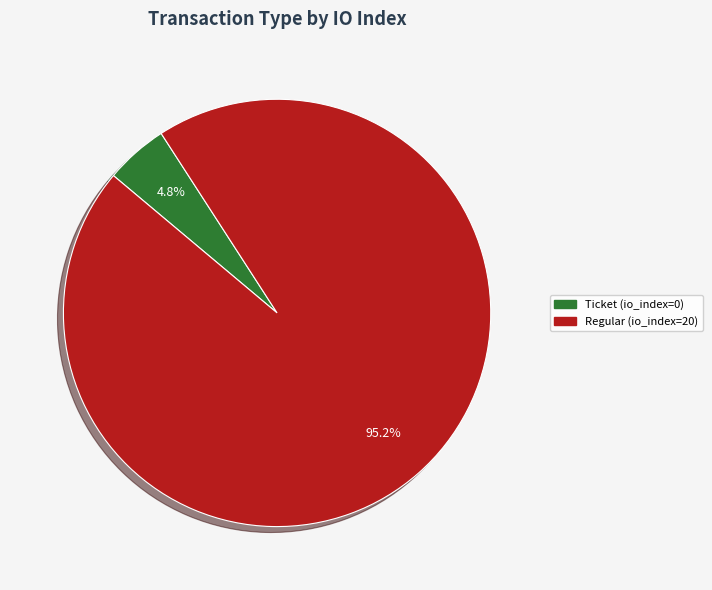

Which slice is the smallest?

Ticket (io_index=0)